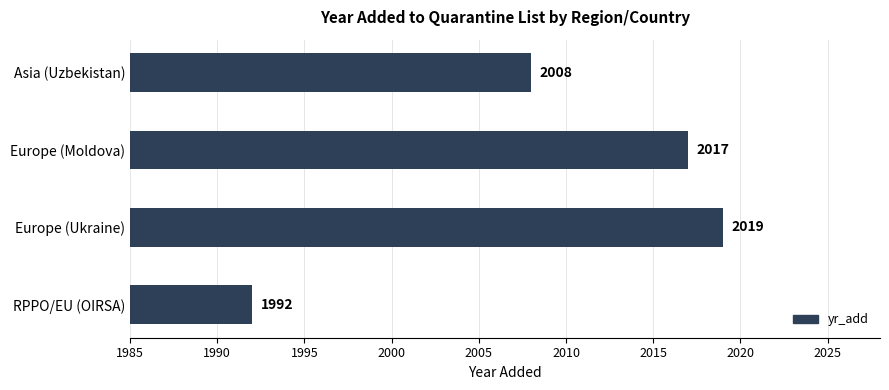

Where is the data nearest to the value 2005?

Asia (Uzbekistan)